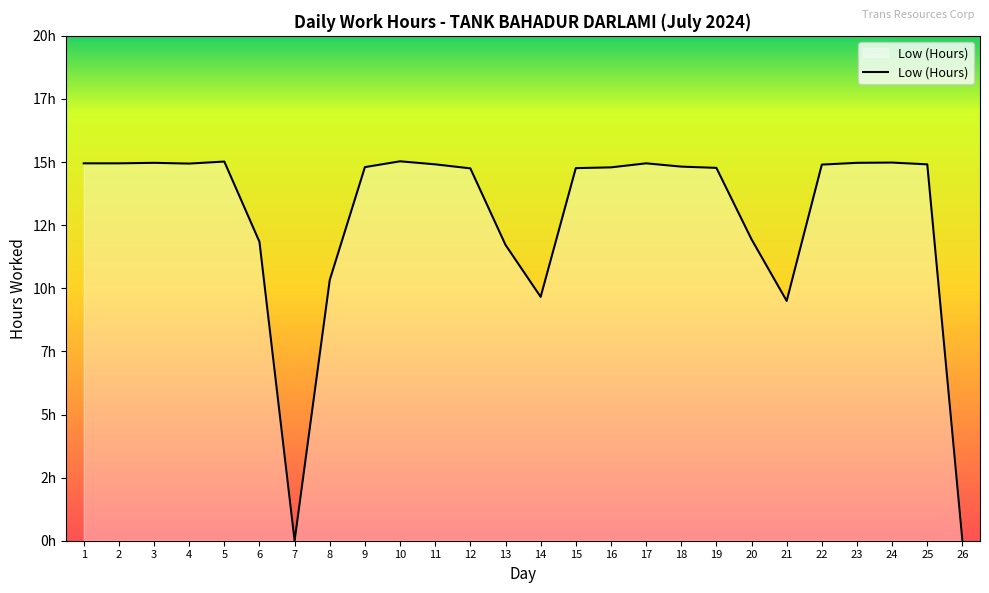

What is the change in value from 6 to 17?

+3.1